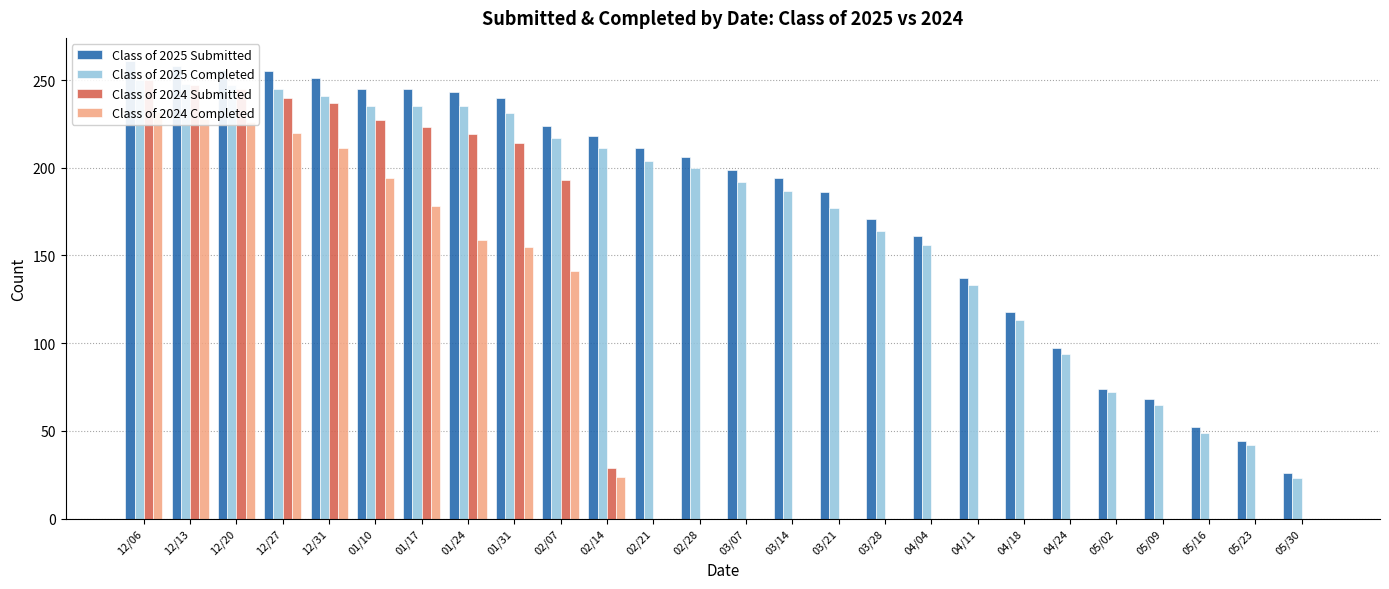

The Class of 2025 Submitted series shows 137 at 04/11. True or false?

True